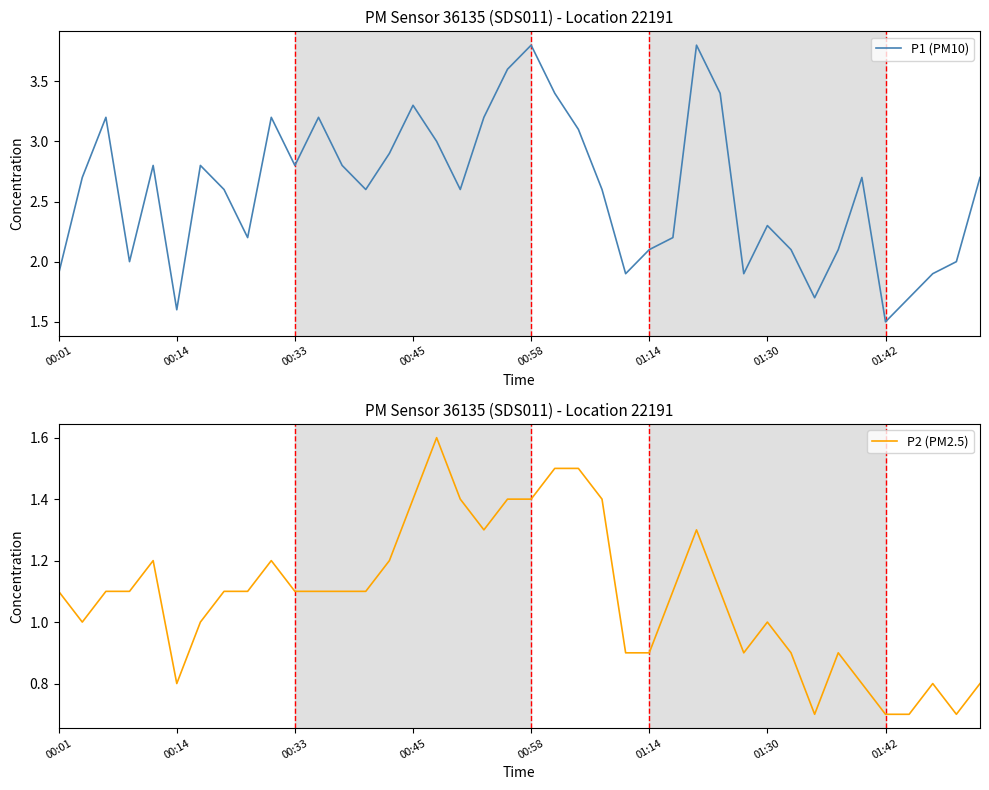

Which has a higher value, 32 or 24?

24